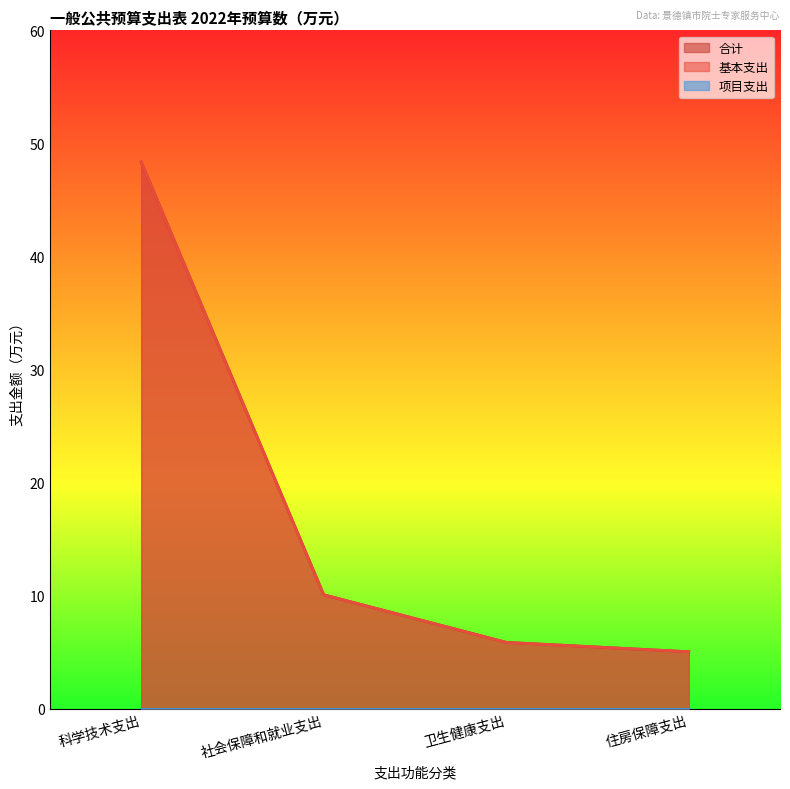

Read the 基本支出 value at 社会保障和就业支出.

10.1